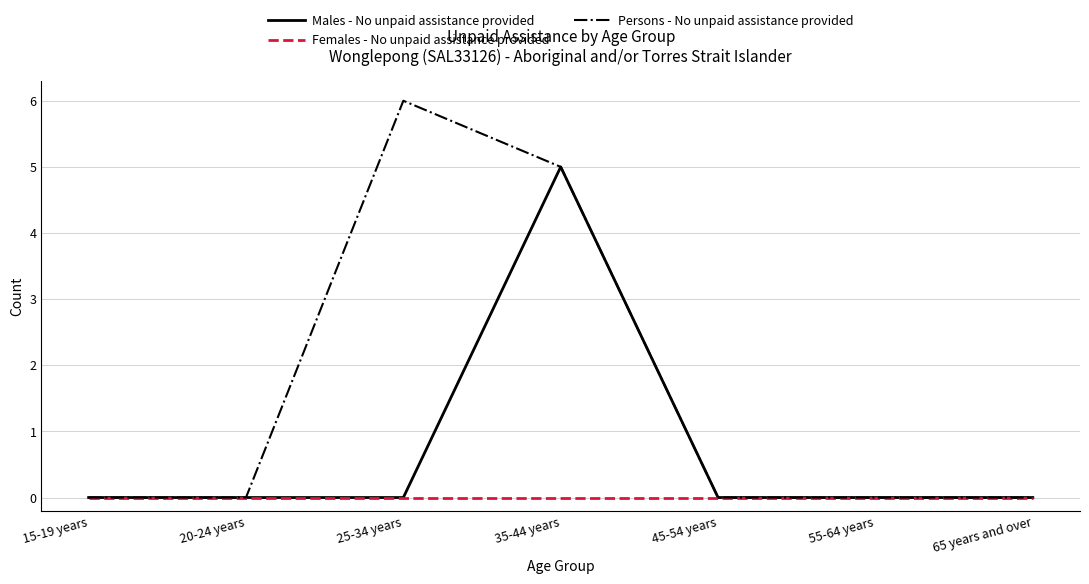

What is the sum of all Persons - No unpaid assistance provided values?

11